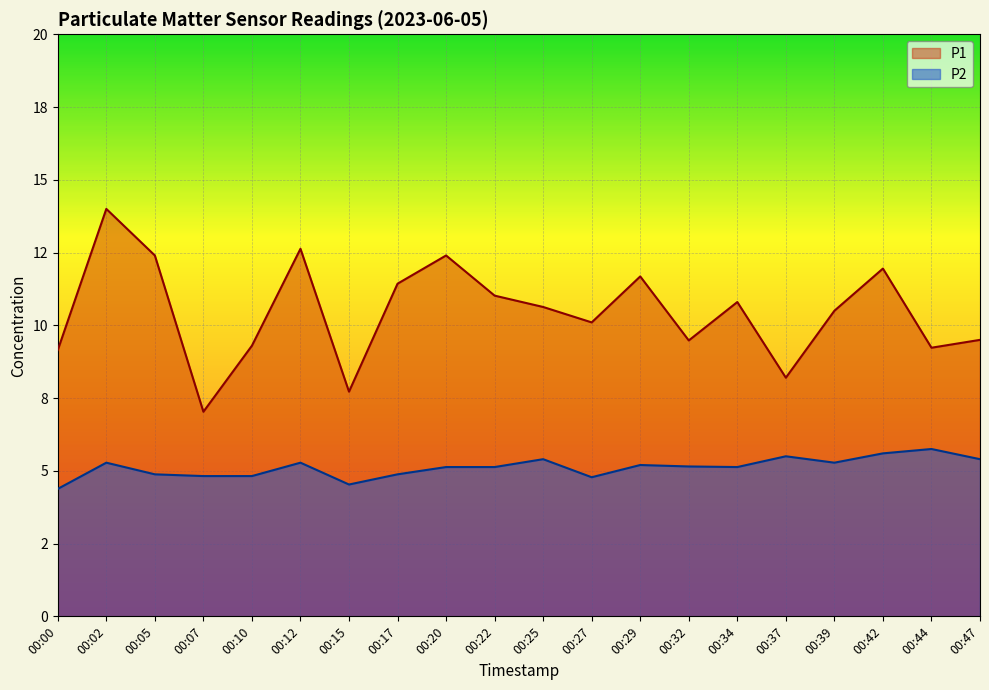

True or false: P2 and P1 intersect in this chart.

False